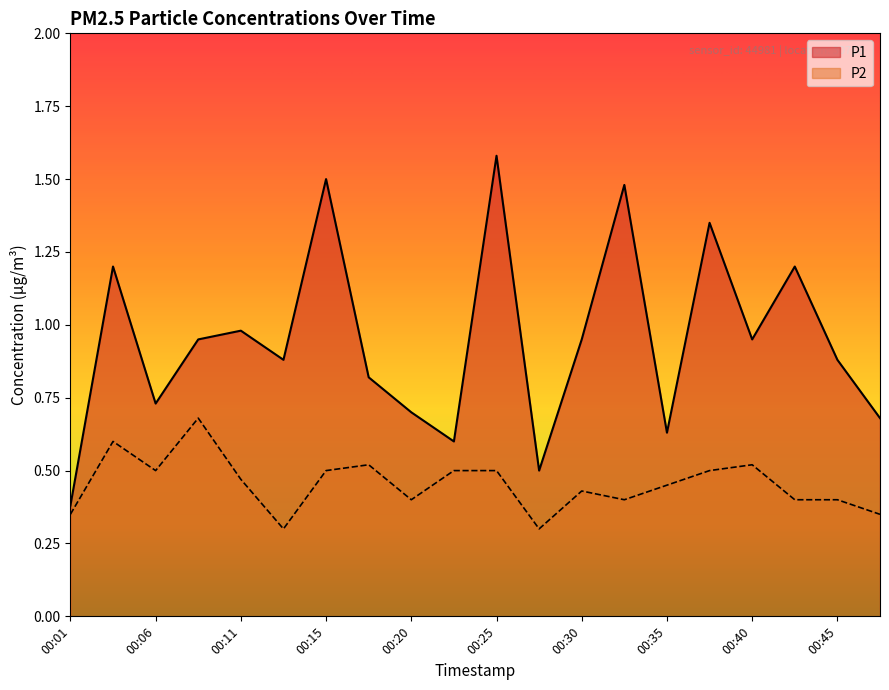

Reading left to right, extract all data points from this chart.

P1: 0.4	1.2	0.7	0.9	1.0	0.9	1.5	0.8	0.7	0.6	1.6	0.5	0.9	1.5	0.6	1.4	0.9	1.2	0.9	0.7
P2: 0.3	0.6	0.5	0.7	0.5	0.3	0.5	0.5	0.4	0.5	0.5	0.3	0.4	0.4	0.5	0.5	0.5	0.4	0.4	0.3